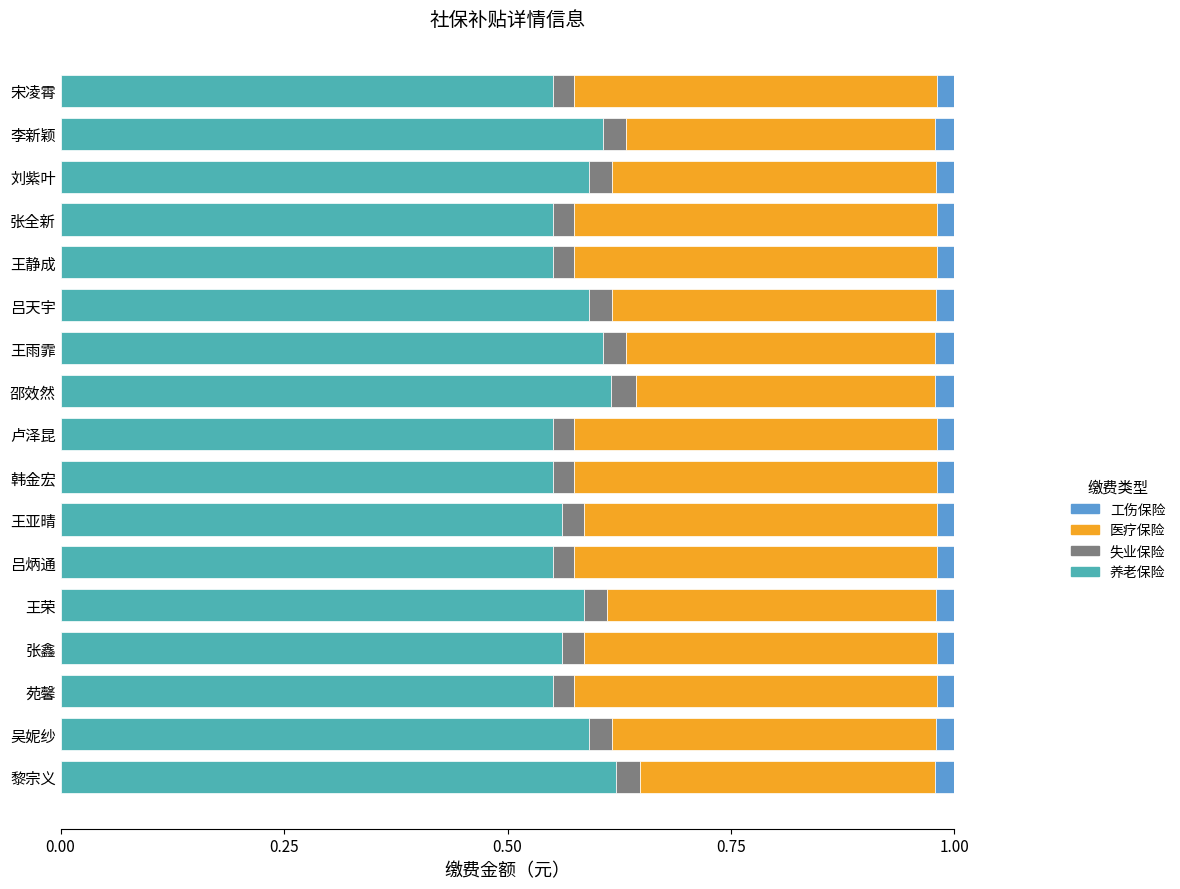

What are all the series names shown in the legend?

工伤保险, 医疗保险, 失业保险, 养老保险